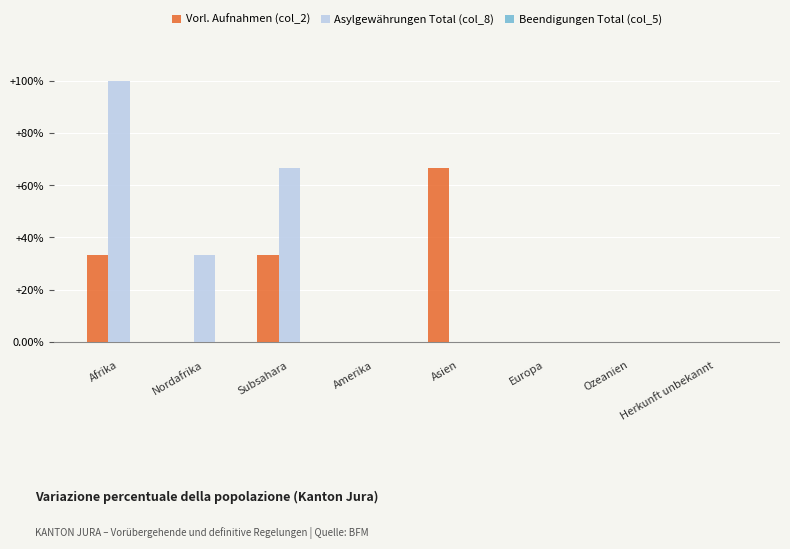

Which series changed the most between Afrika and Amerika?

Asylgewährungen Total (col_8)